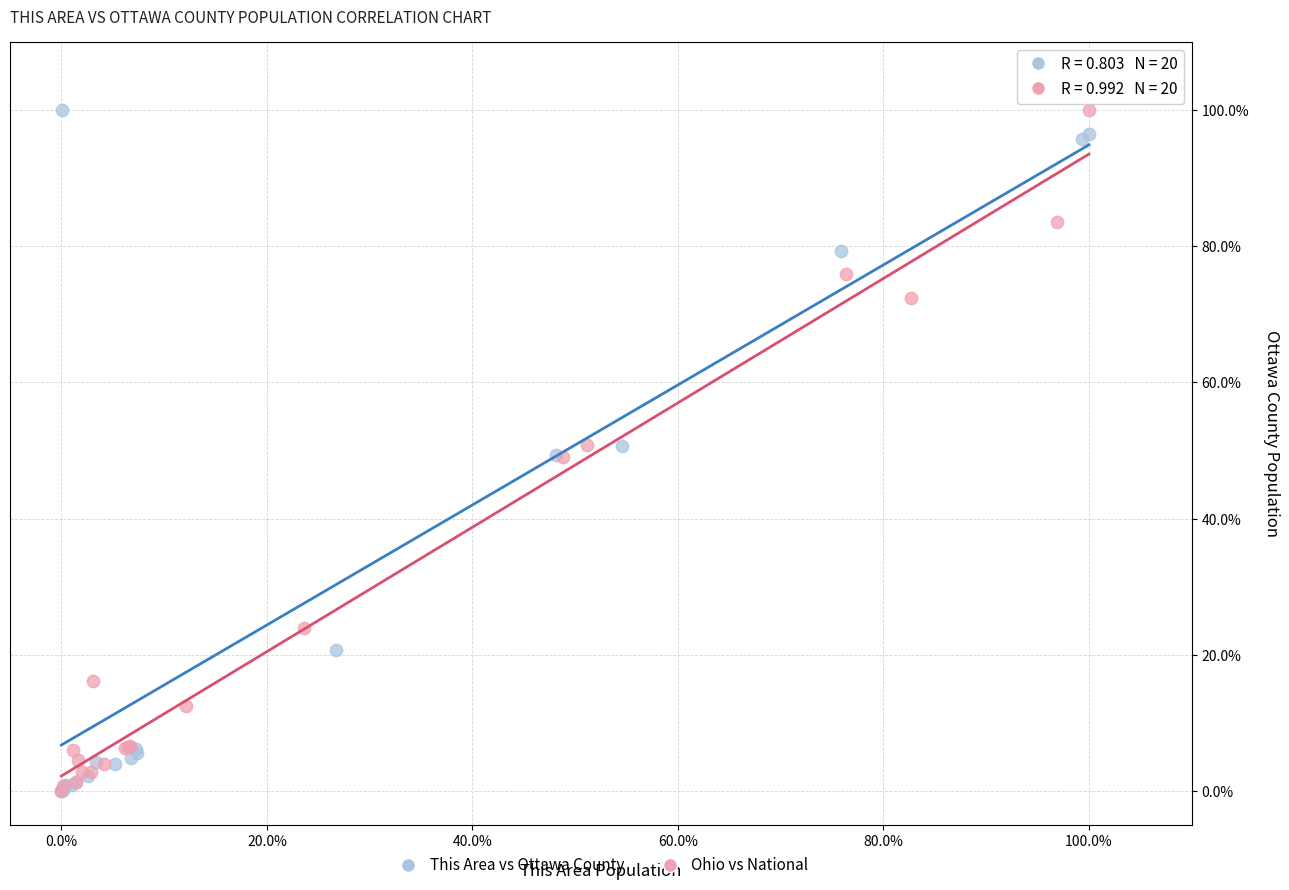

What are all the series names shown in the legend?

This Area vs Ottawa County, Ohio vs National